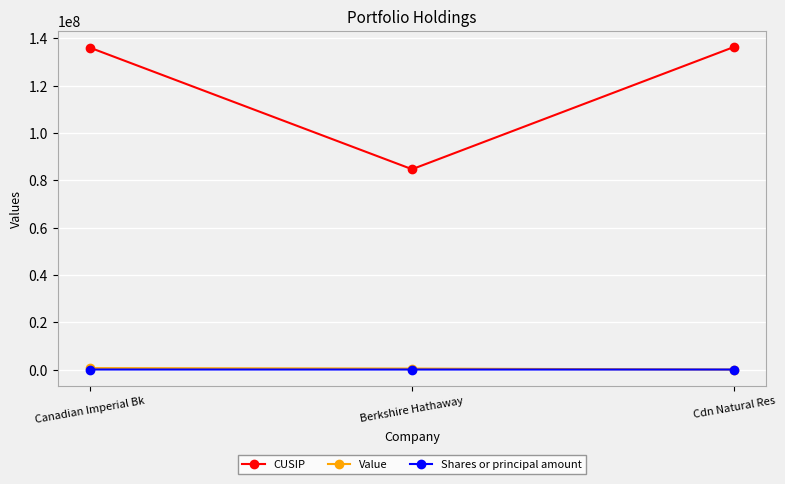

True or false: CUSIP has a value of 84670108 at Berkshire Hathaway.

True